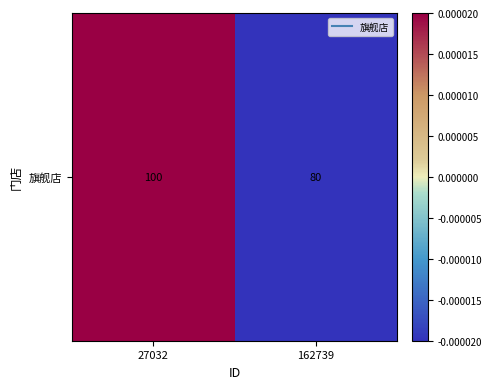

At which label does the data first exceed 0?

27032